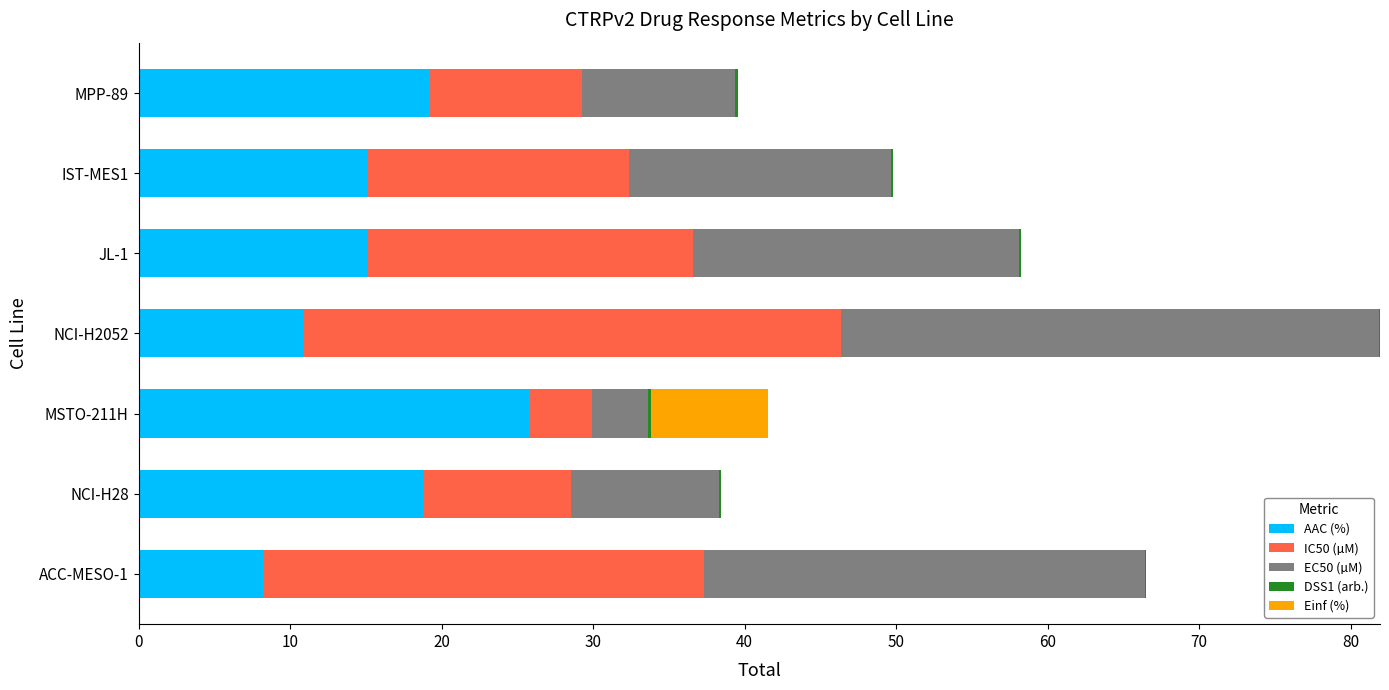

What is the maximum value for AAC (%)?

25.8